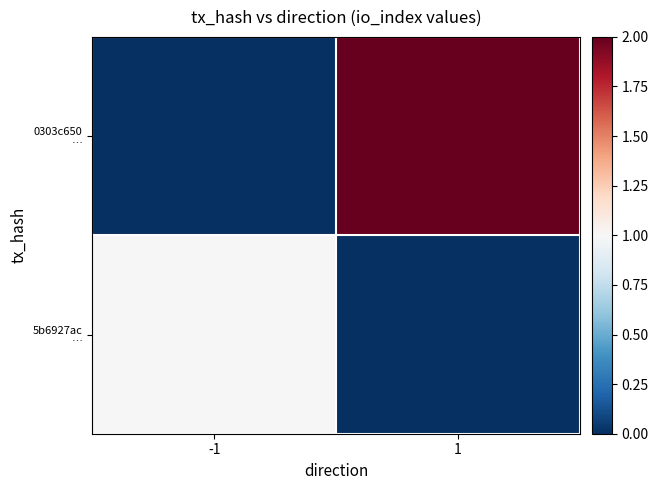

How many data points does each series have?

2